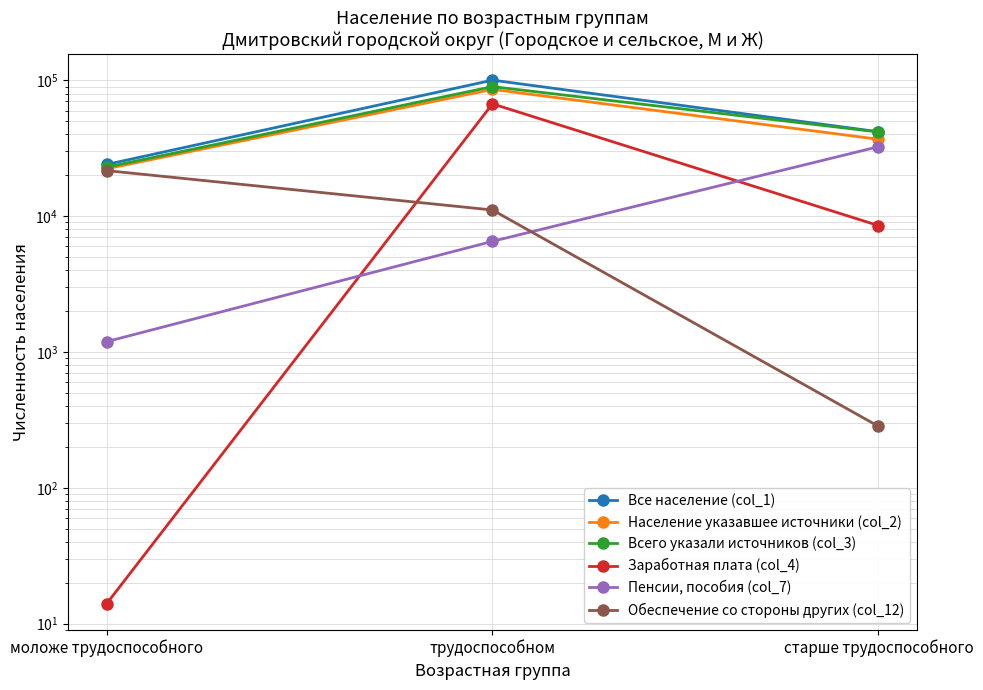

What is the smallest value displayed?

14